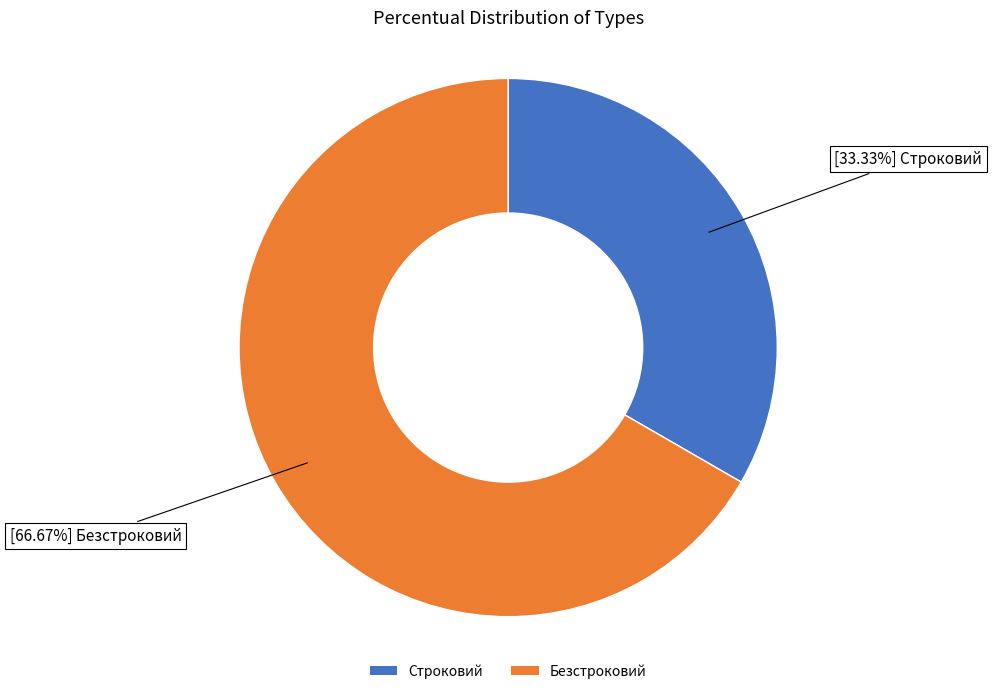

What percentage is the Строковий slice, to the nearest percent?

33%